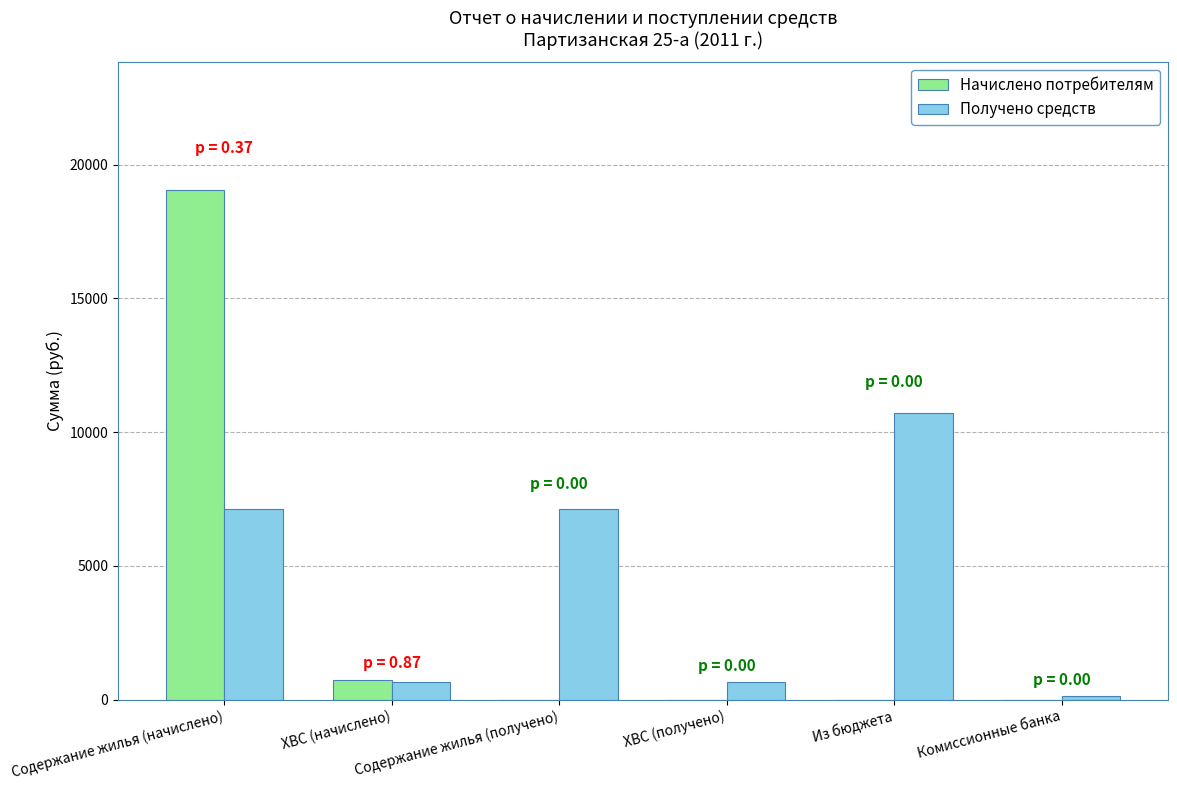

Which series has the largest total across all categories?

Получено средств